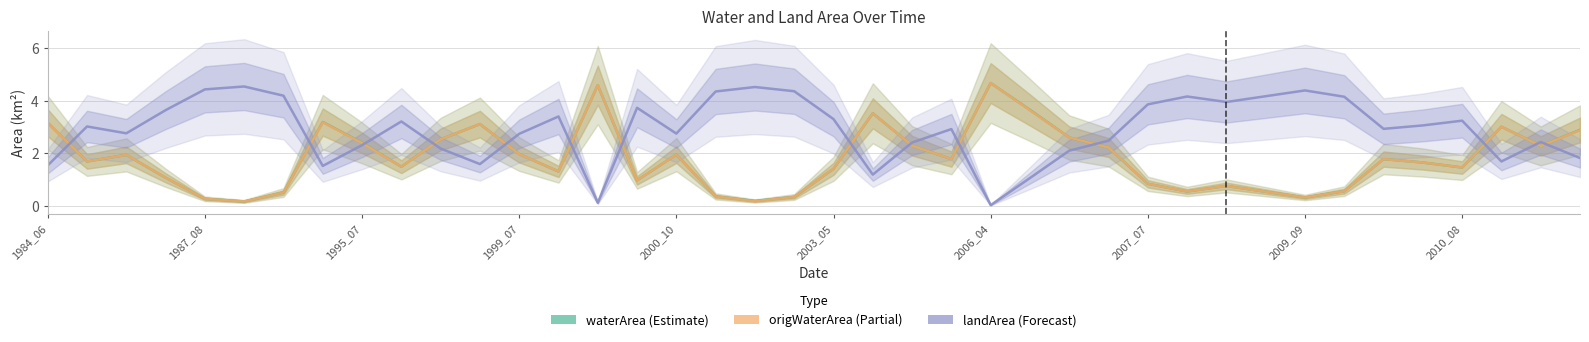

What is the sum of the waterArea (Estimate) values at 34 and 2003_05?

1.9